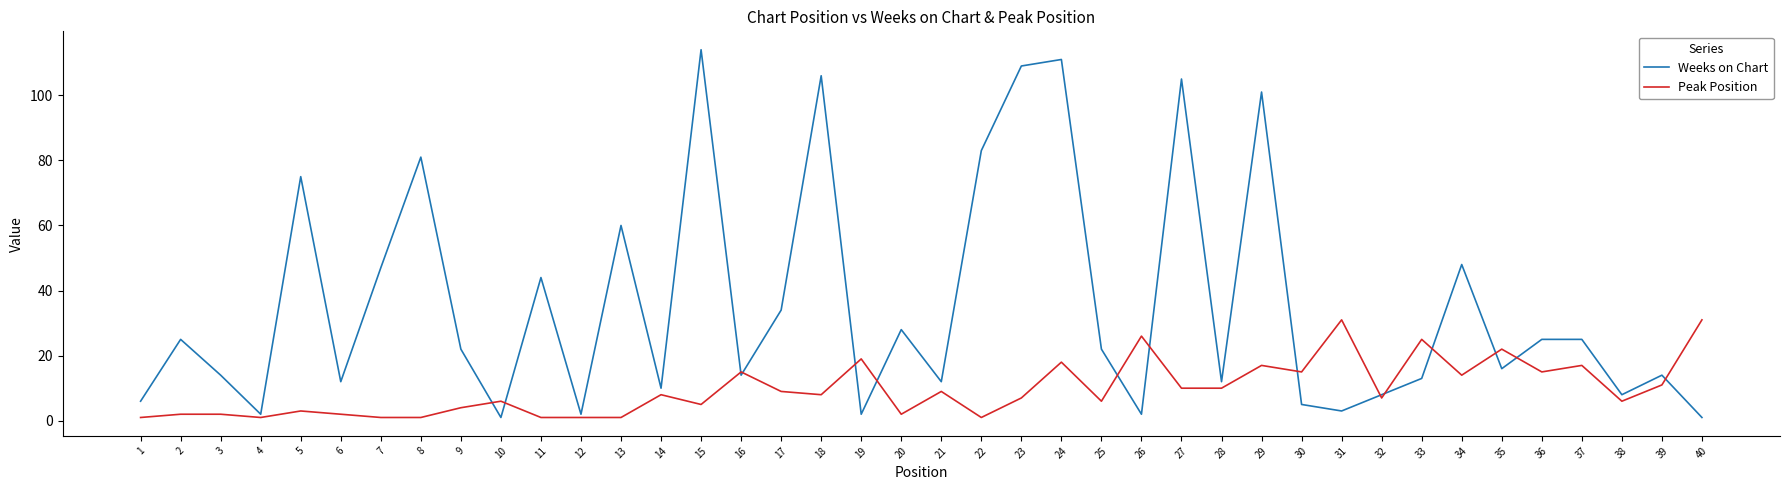

Between 9 and 12, which series saw the biggest shift?

Weeks on Chart